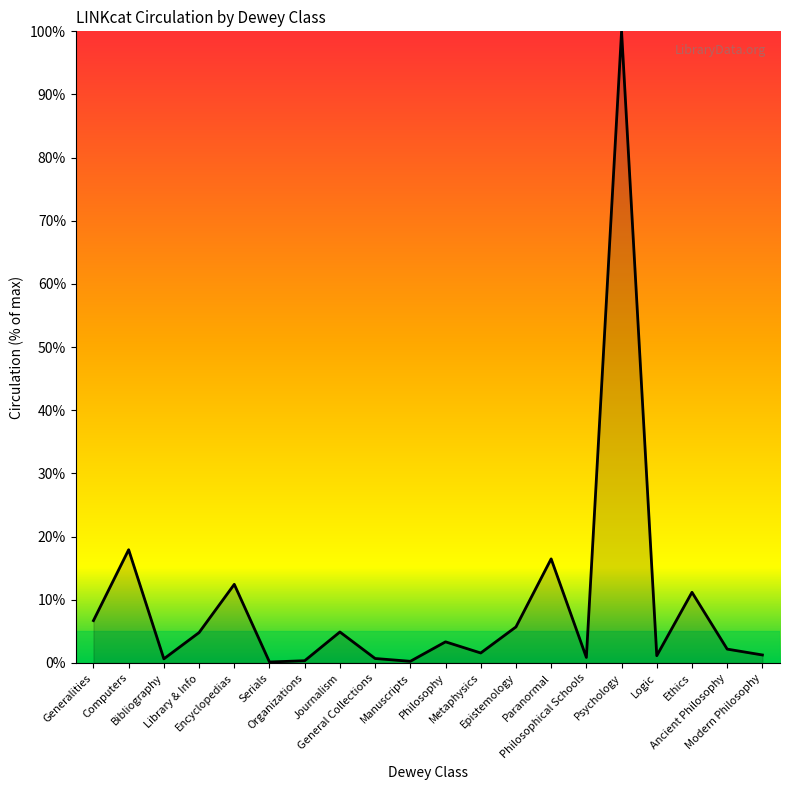

What is the difference between the maximum and minimum values?

99.9